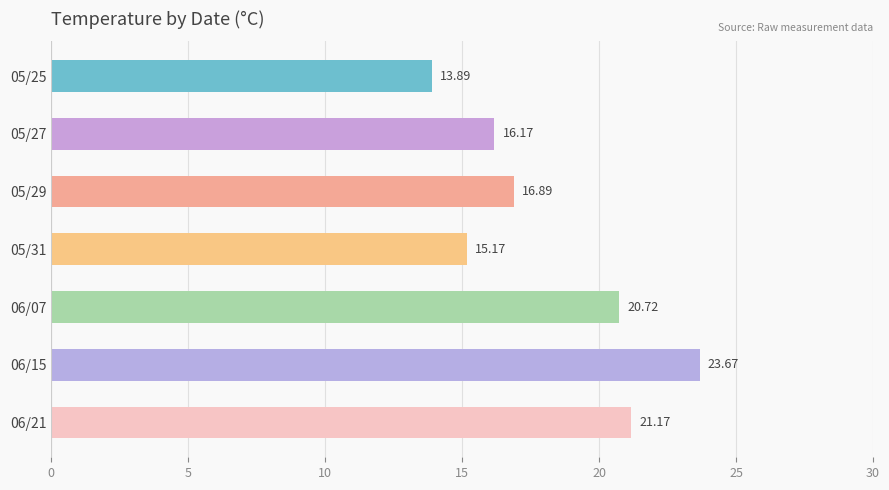

Between 06/21 and 06/15, which is larger?

06/15